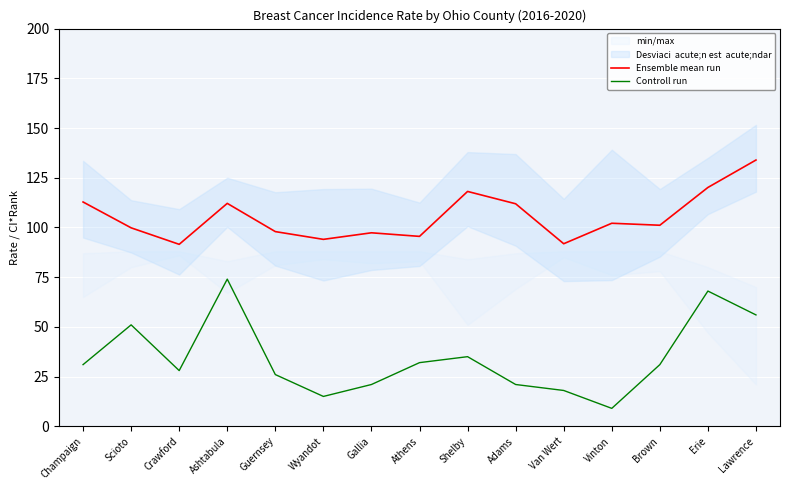

What is the label of the 8th point from the left?

Athens